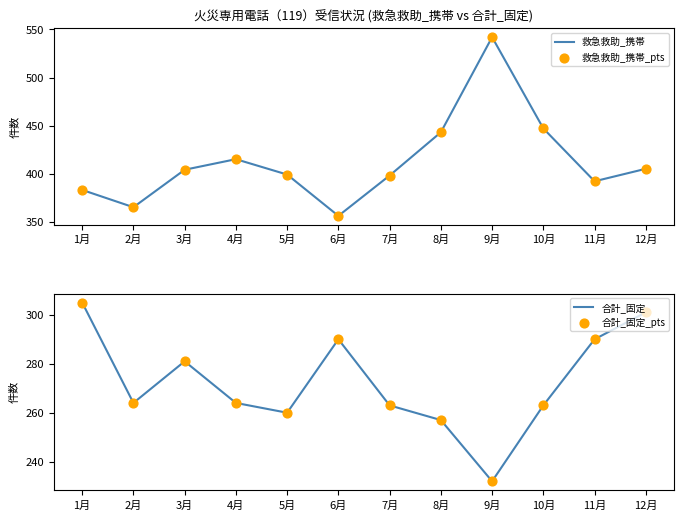

Which series contains the highest Y value?

救急救助_携帯